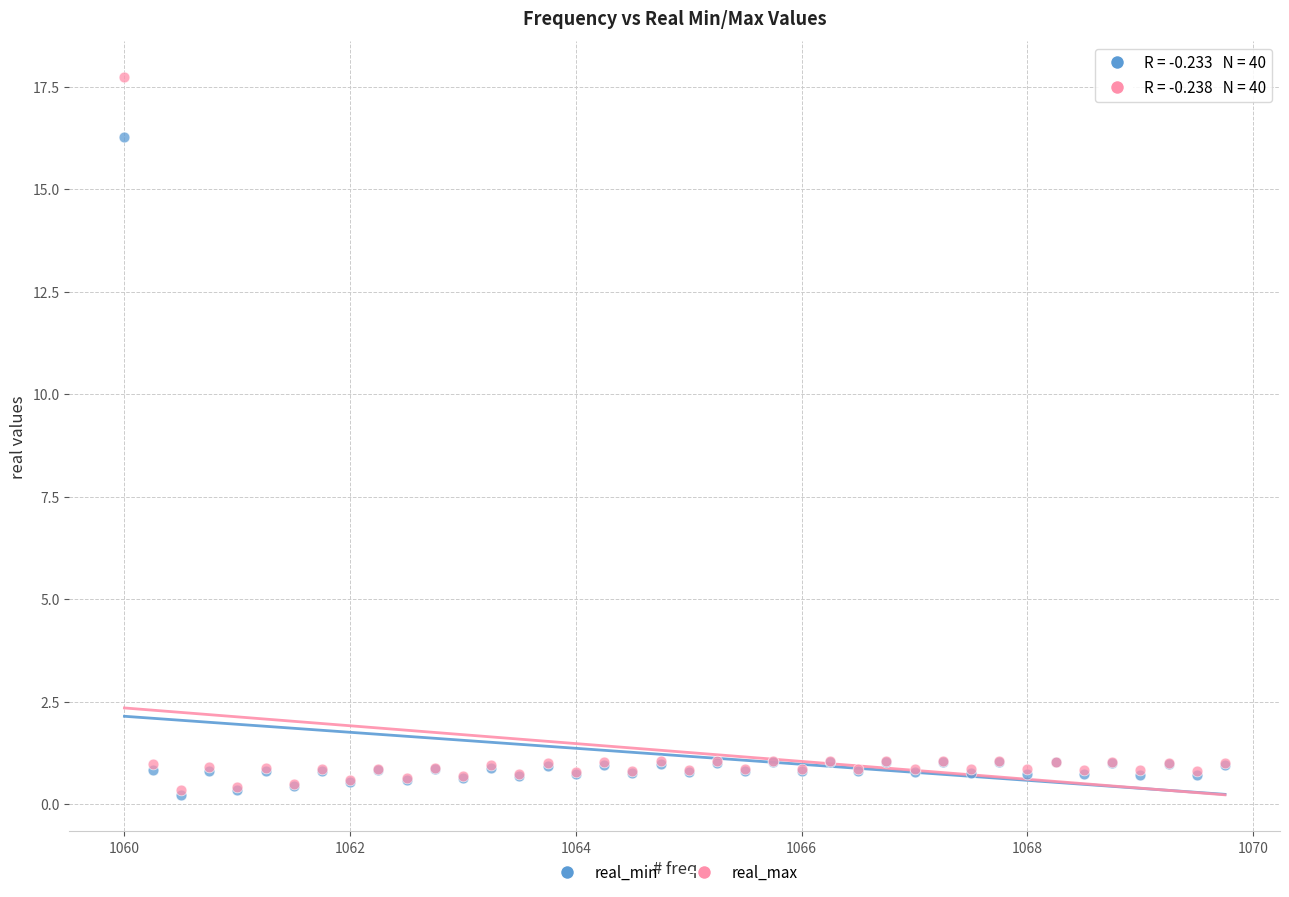

In the real_max series, what Y value is closest to 9?

1.1